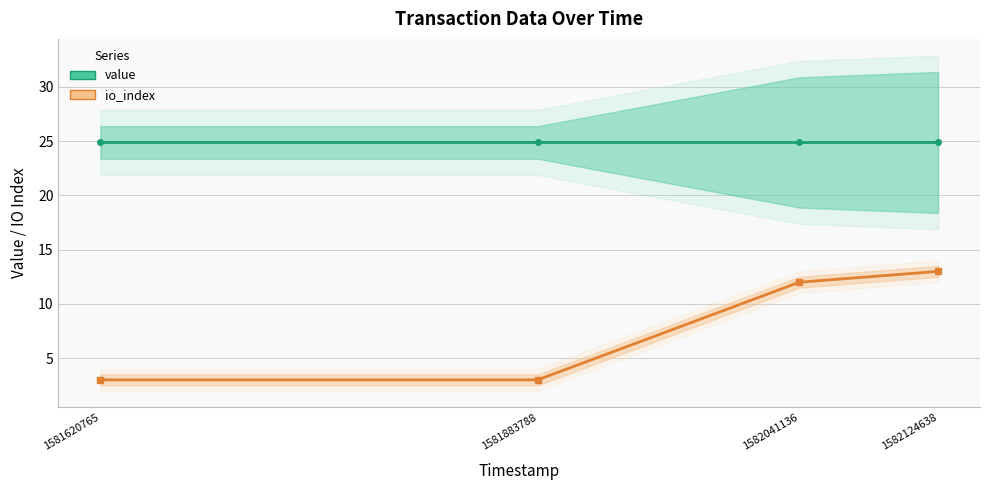

Which series has the largest total across all categories?

value